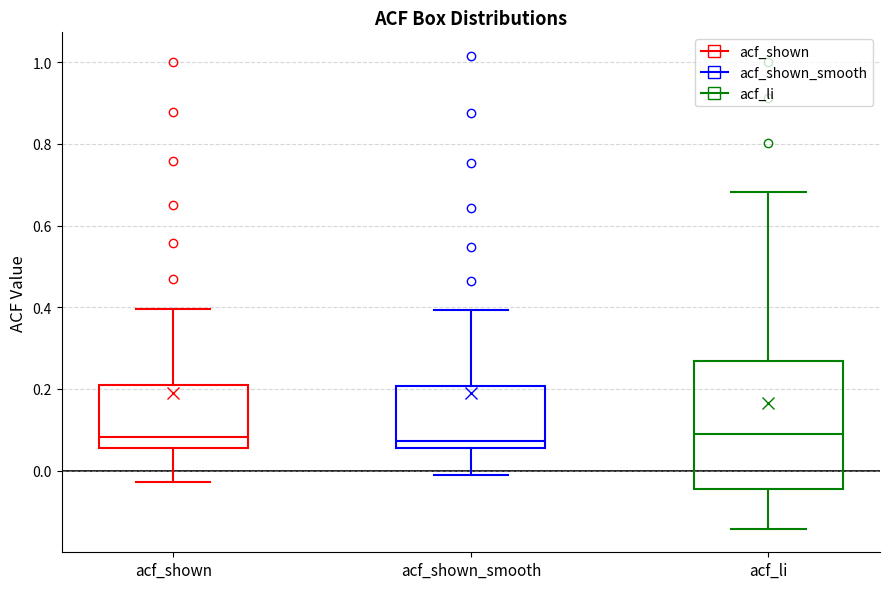

Where is the lower edge of the box for acf_shown on the y-axis? The values are not printed on the chart, so give them approximately, as read against the axis.

0.06